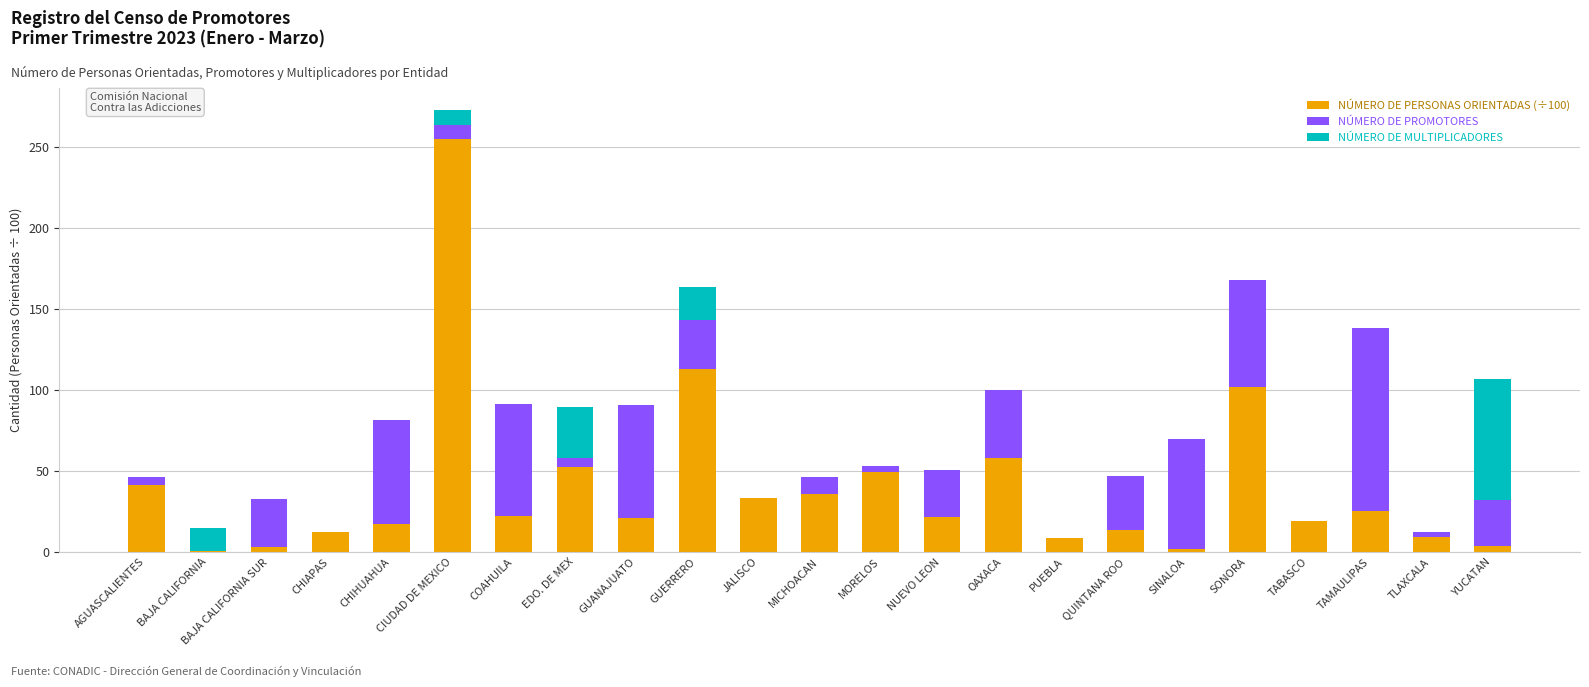

What is the total value across all series at SONORA?

167.6